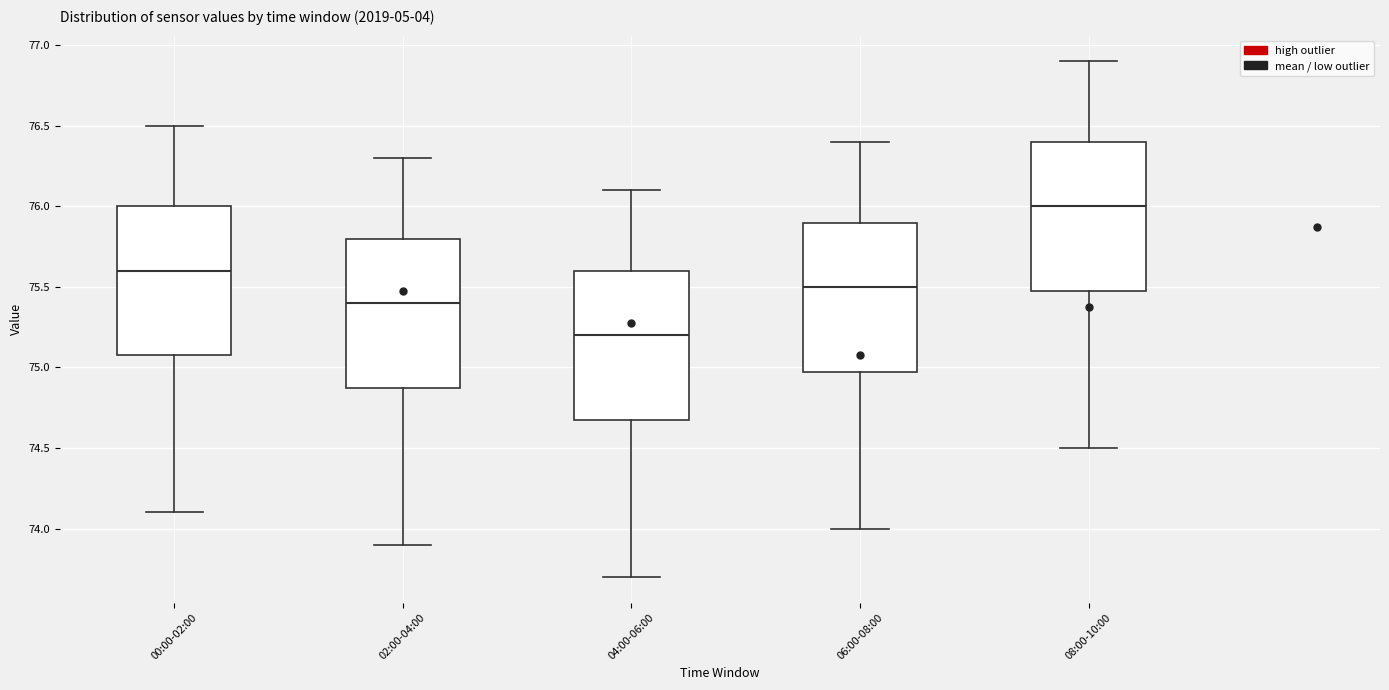

Reading left to right, read every box against the y-axis: the position of its median line, the range the box covers, and the ends of its whiskers. The values are not printed on the chart, so give them approximately, as read against the axis.

00:00-02:00: median 75.6, box 75.1 to 76.0, whiskers 74.1 to 76.5
02:00-04:00: median 75.4, box 74.9 to 75.8, whiskers 73.9 to 76.3
04:00-06:00: median 75.2, box 74.7 to 75.6, whiskers 73.7 to 76.1
06:00-08:00: median 75.5, box 75.0 to 75.9, whiskers 74.0 to 76.4
08:00-10:00: median 76.0, box 75.5 to 76.4, whiskers 74.5 to 76.9